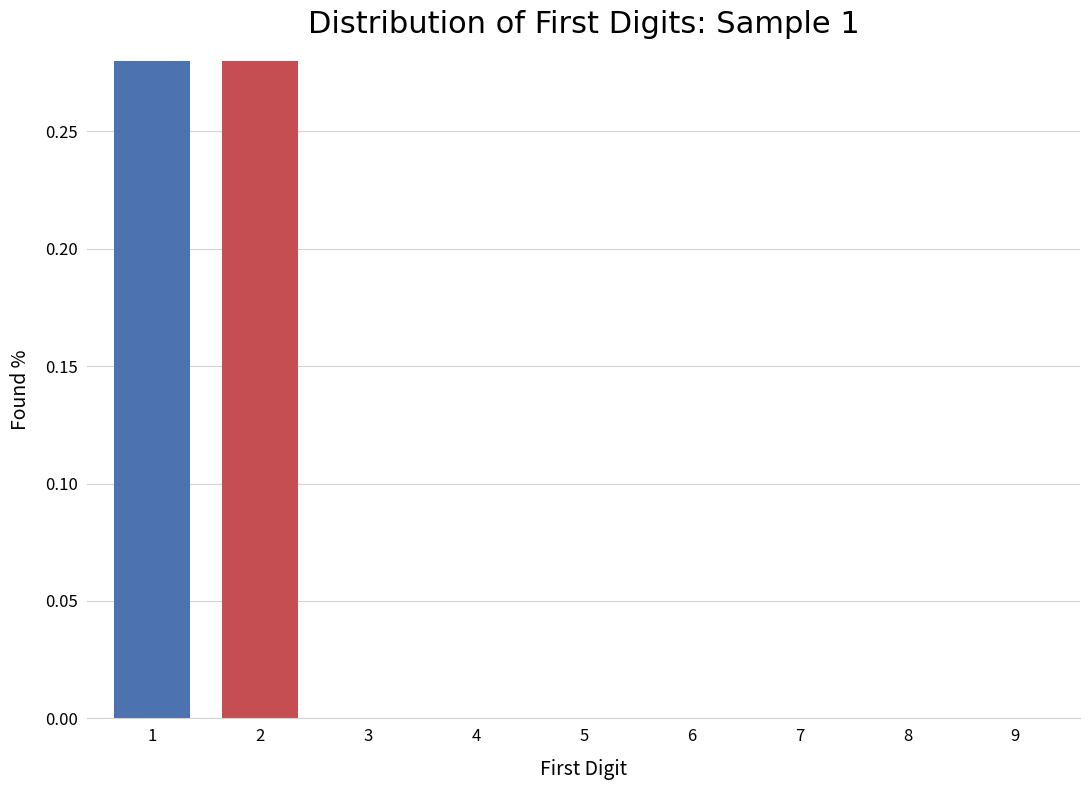

Are the bars grouped side by side (vs. stacked)?

No